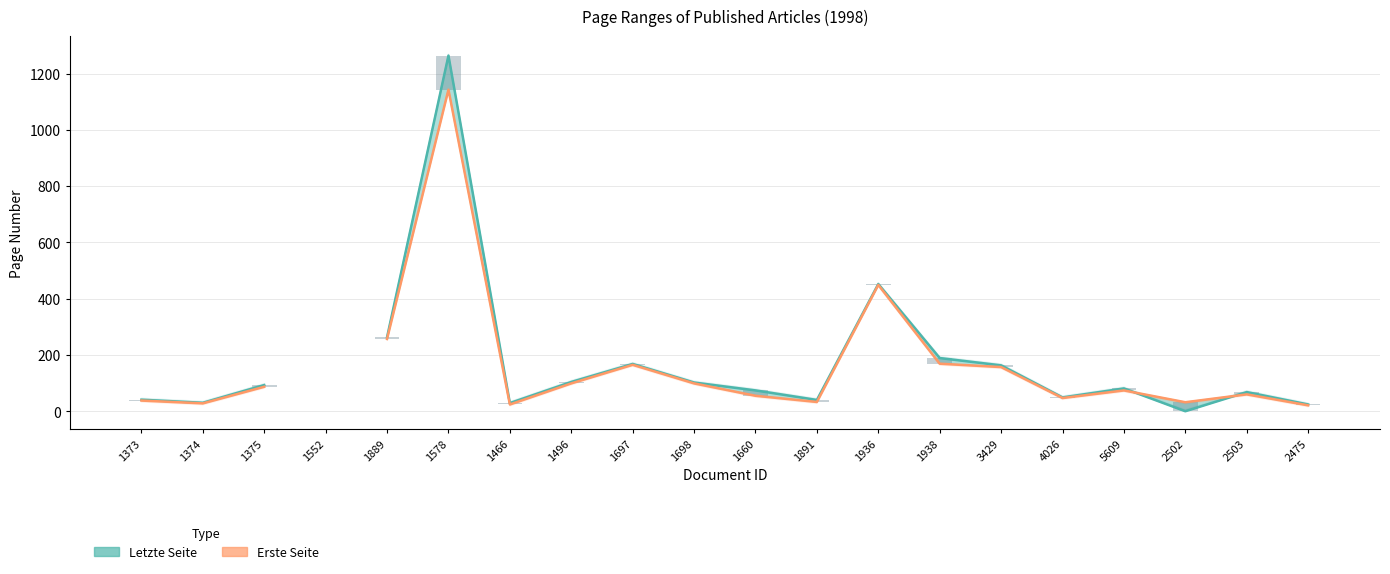

Between 5609 and 1891, which is larger?

5609